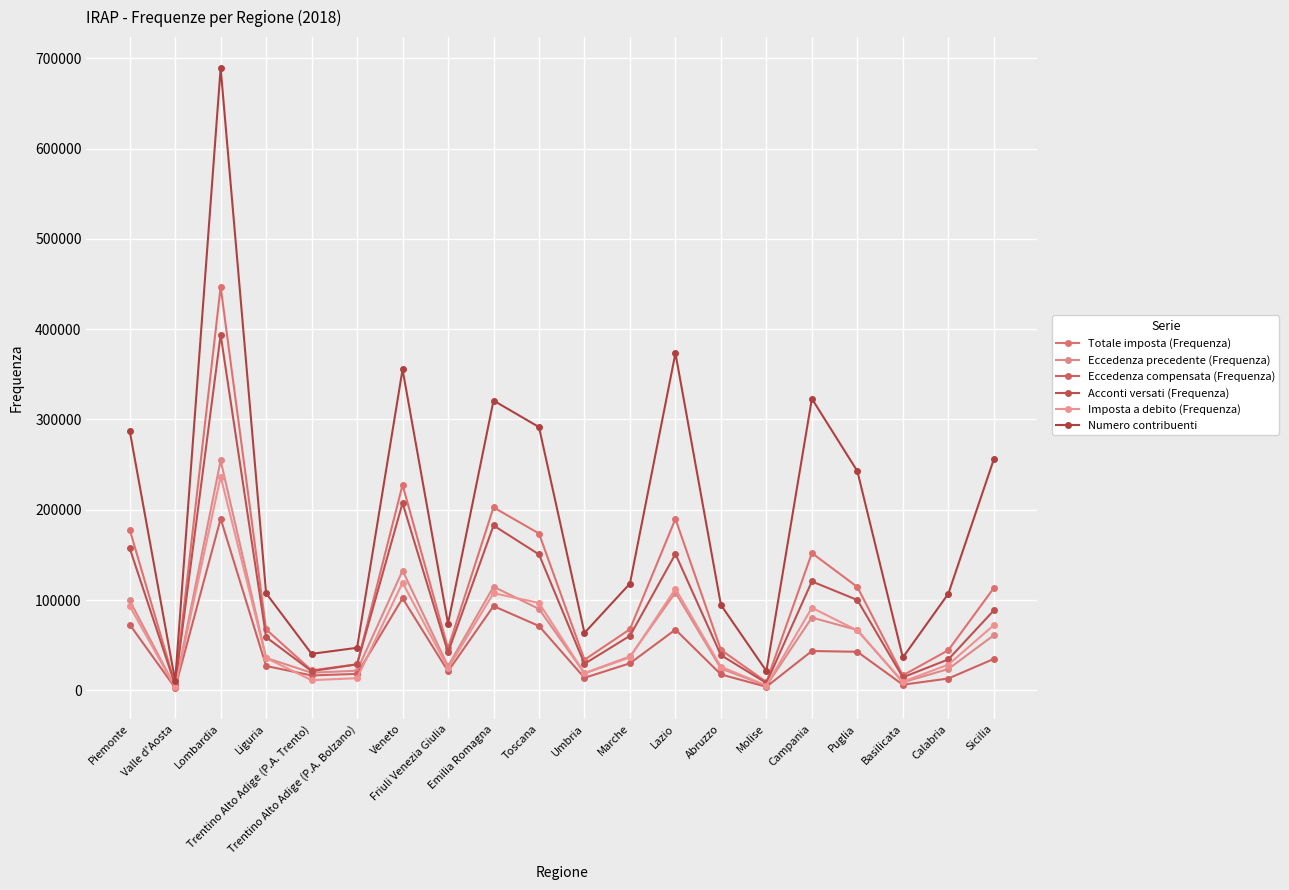

At which category is the sum across all series the highest?

Lombardia